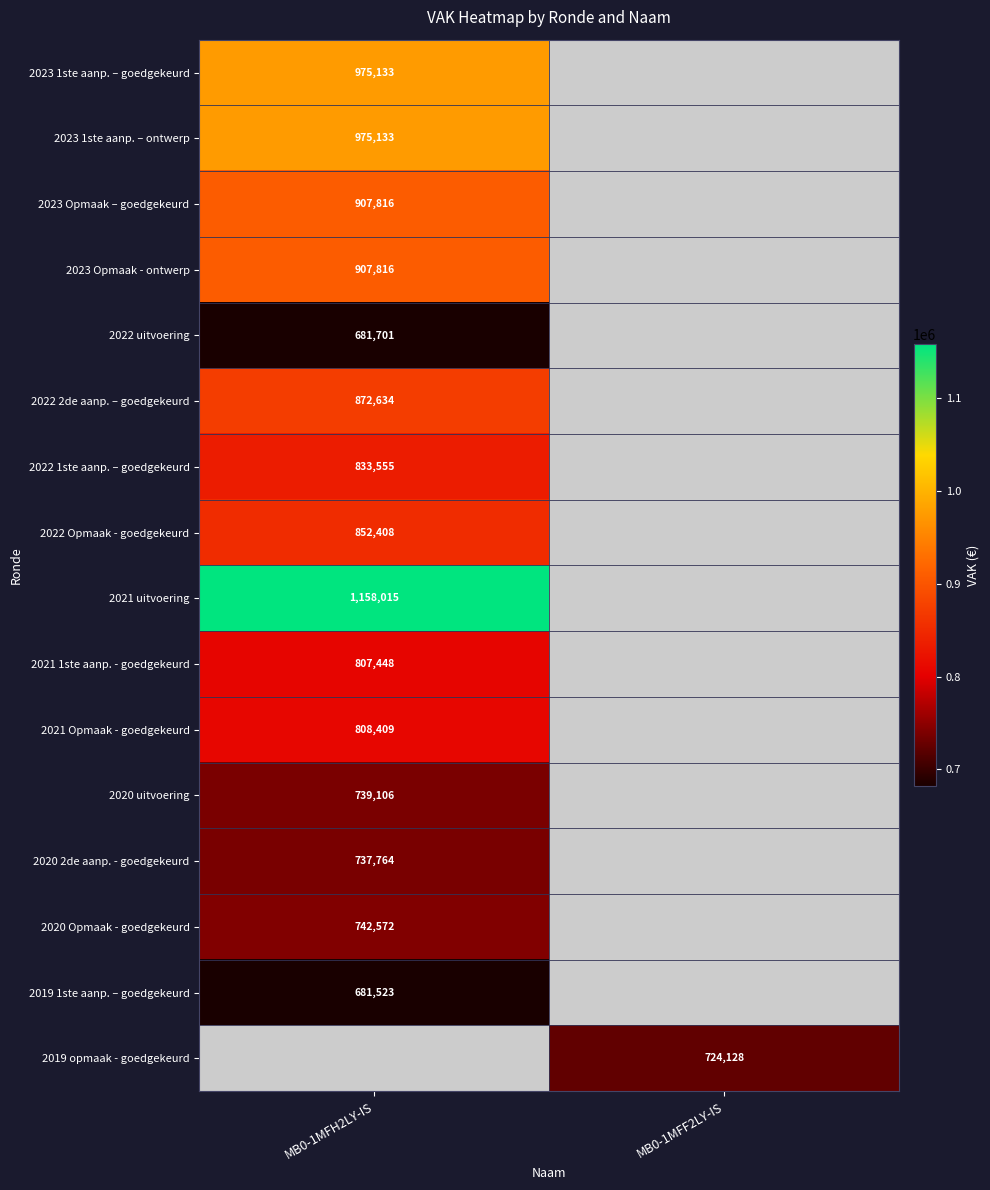

Is it true that 2023 Opmaak - ontwerp equals 332317 at MB0-1MFH2LY-IS?

False